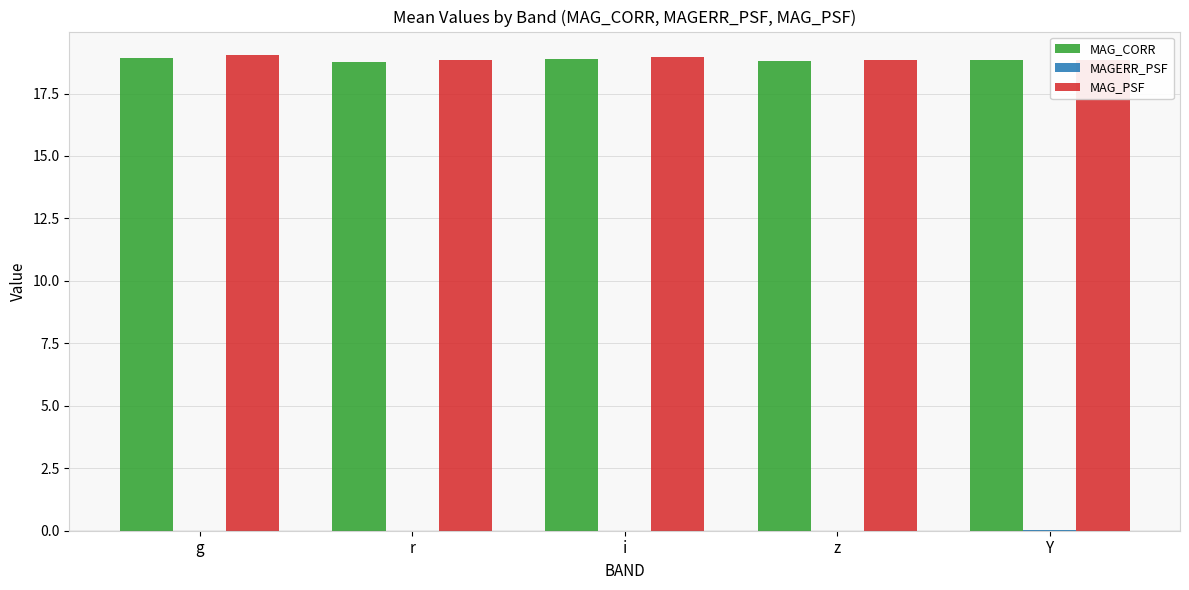

The MAG_PSF series shows 29.5 at r. True or false?

False